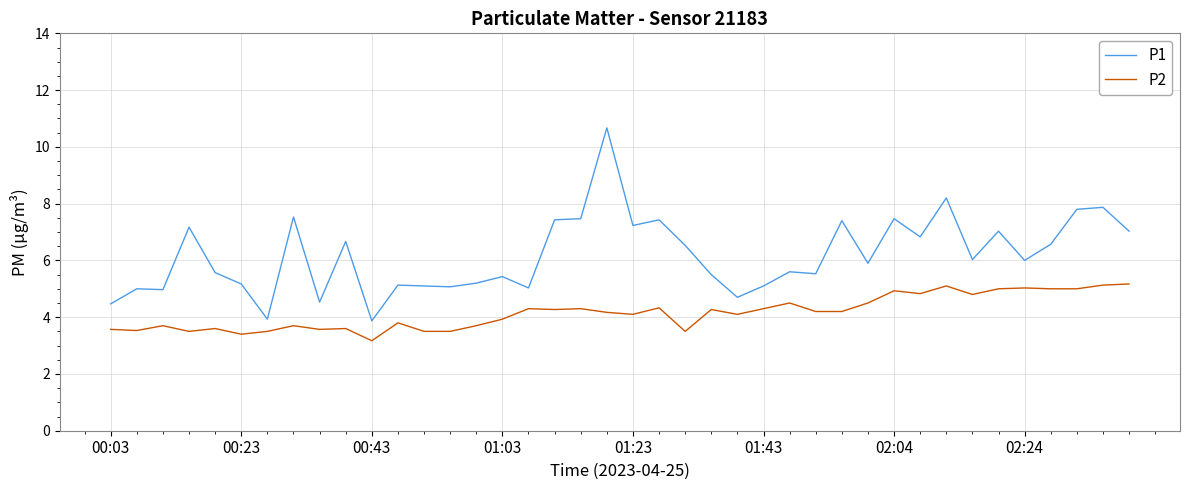

True or false: P1 and P2 intersect in this chart.

False